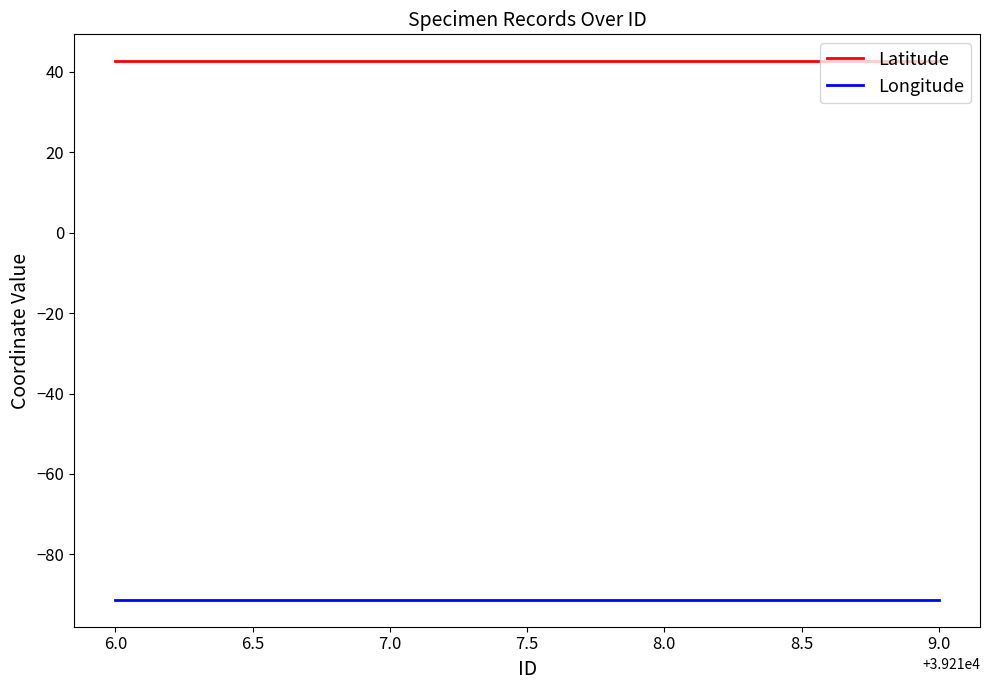

What is the difference between the highest and lowest values at 6.0?

133.9